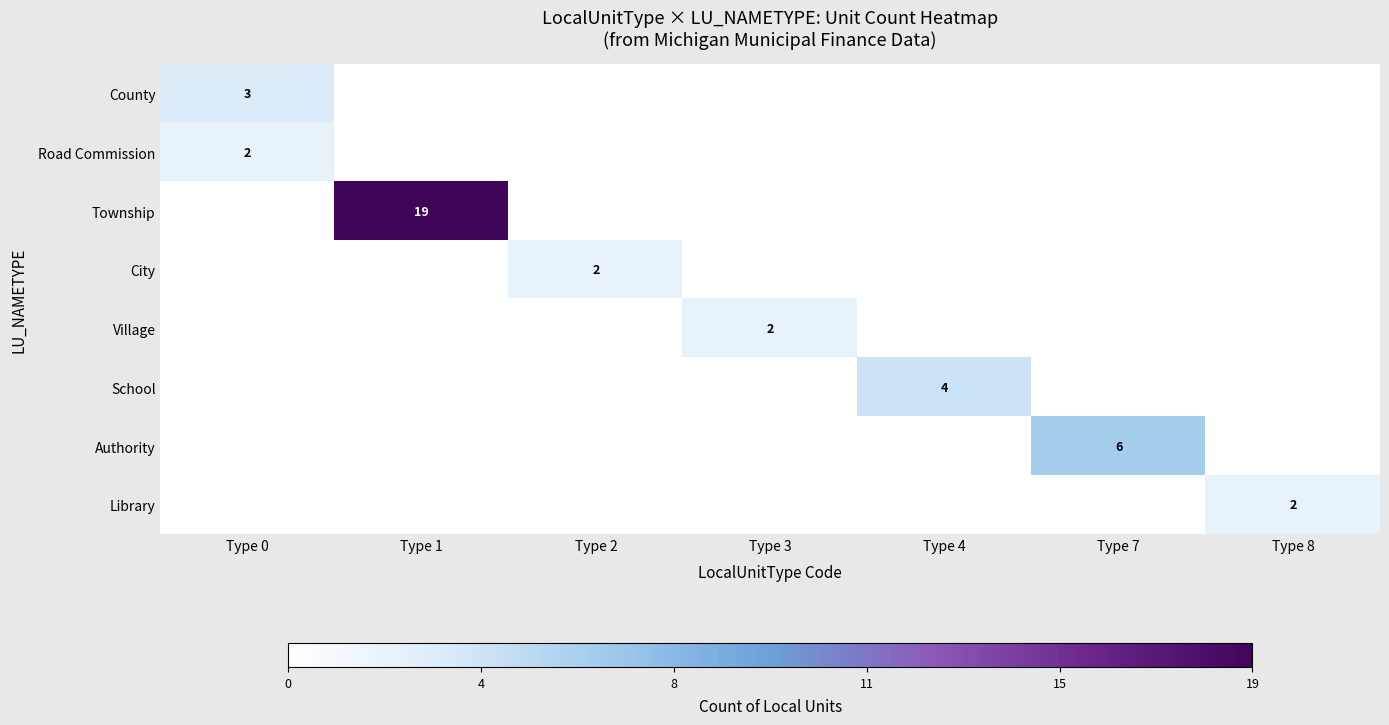

The value of Authority at Type 2 is 4. True or false?

False